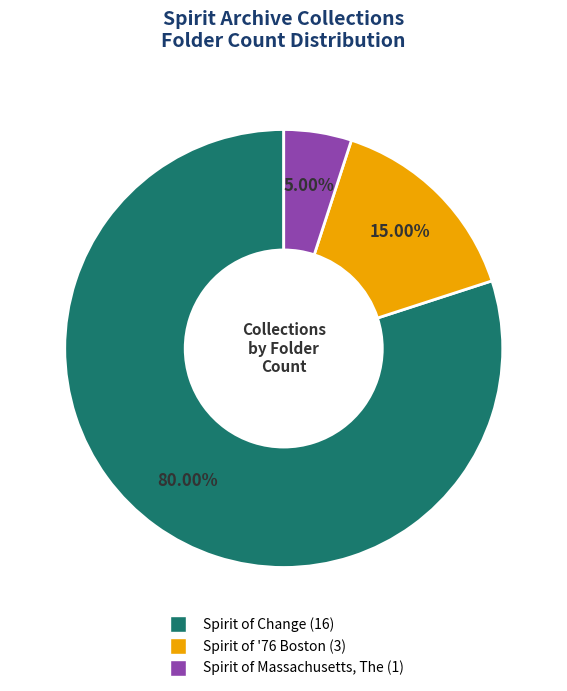

Rank the categories by value from highest to lowest.

Spirit of Change, Spirit of '76 Boston, Spirit of Massachusetts, The